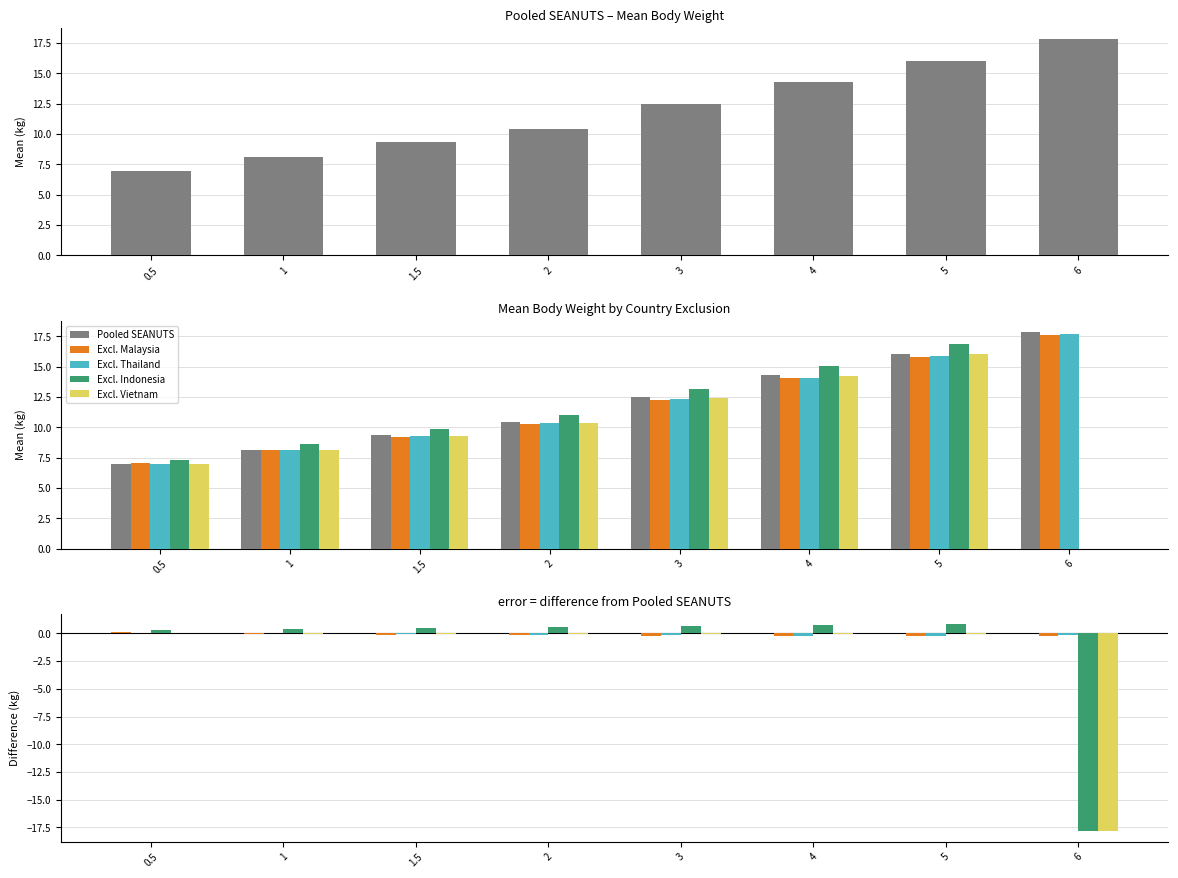

Which series has the largest total across all categories?

Pooled SEANUTS